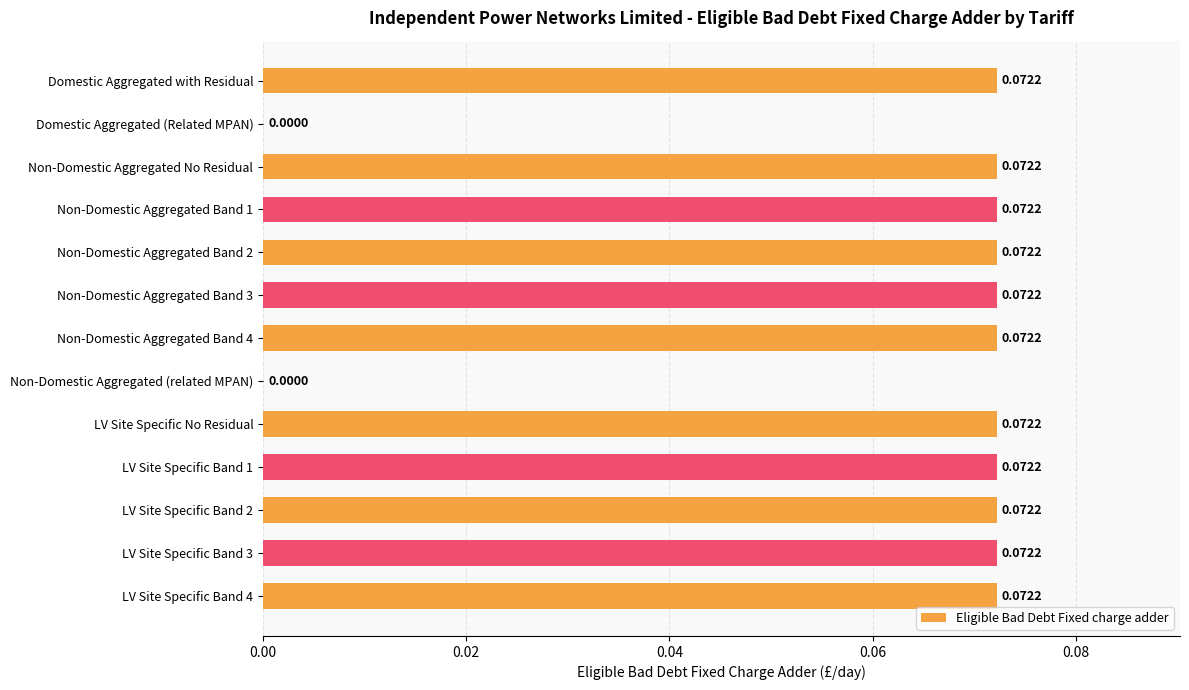

What is the sum of all values?

0.8